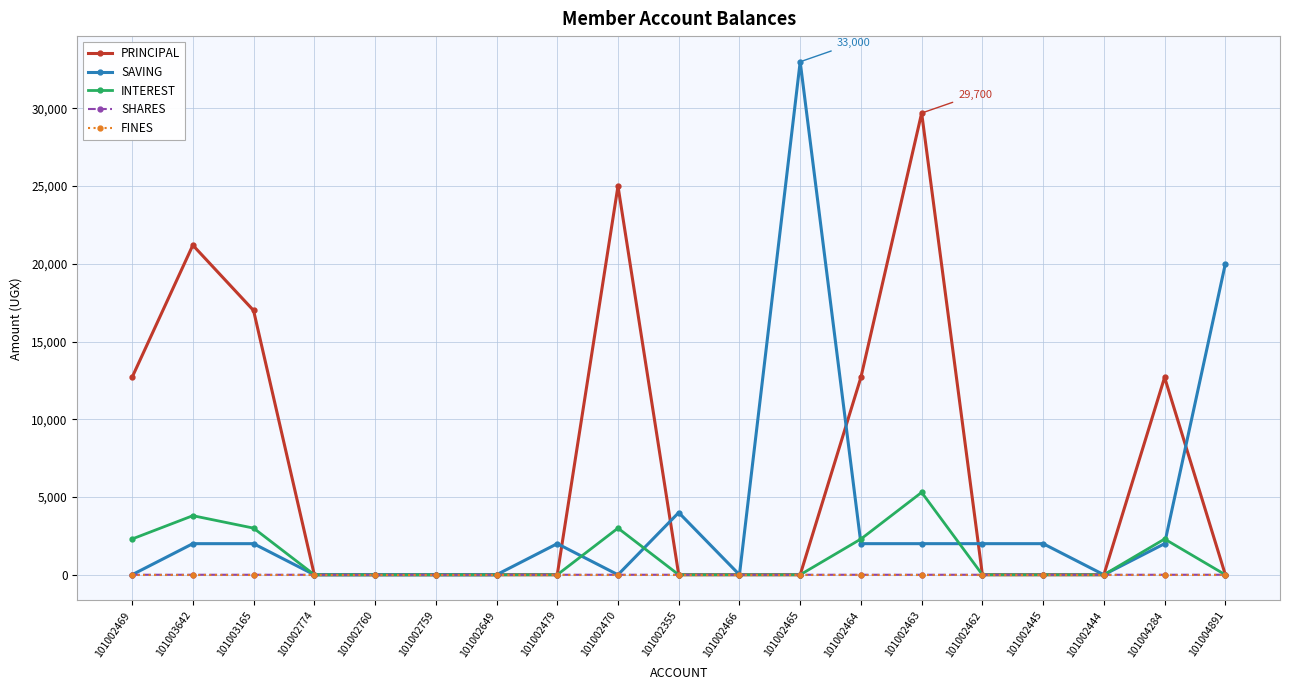

The PRINCIPAL series shows 17000 at 101003165. True or false?

True